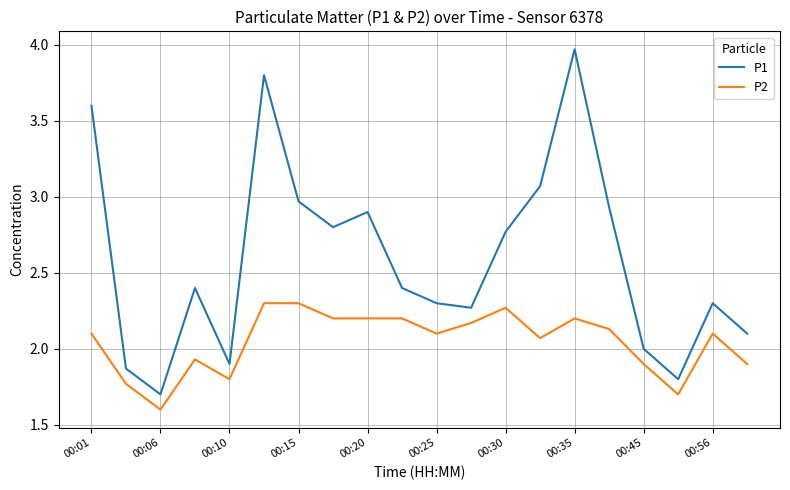

What is the smallest value displayed?

1.6